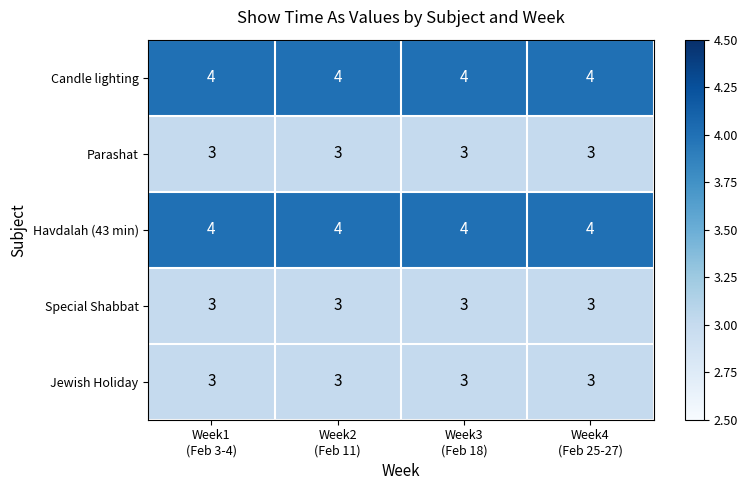

What is the greatest value displayed?

4